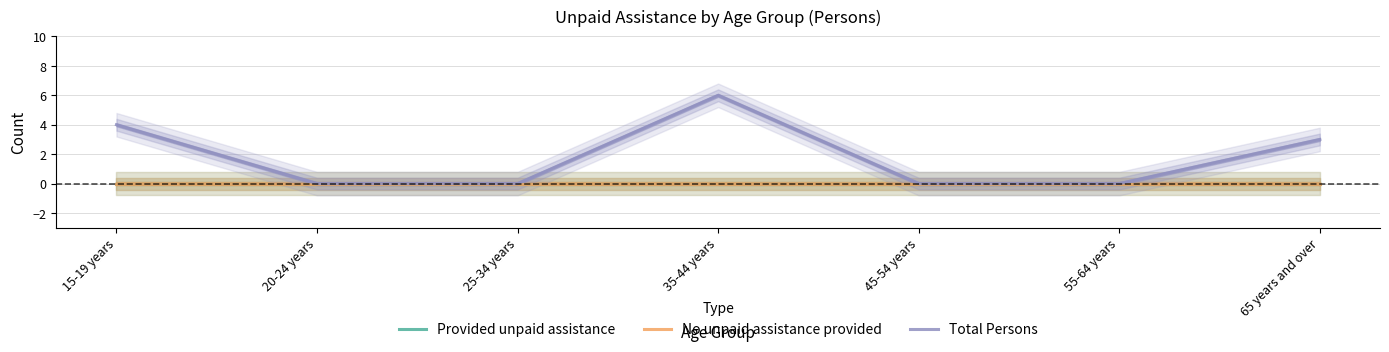

Between 25-34 years and 65 years and over, which series saw the biggest shift?

Total Persons